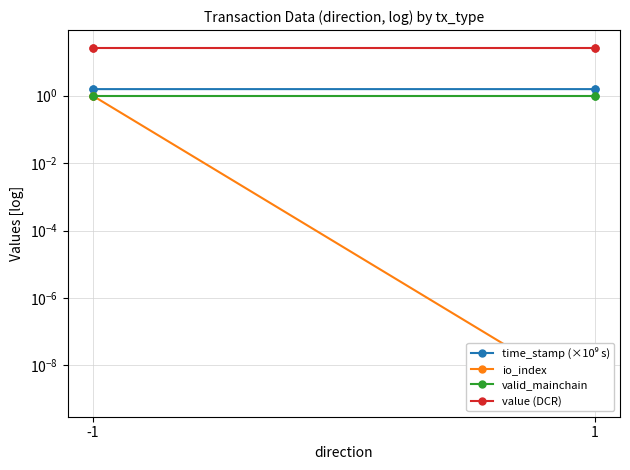

List the series in order of their peak value, lowest first.

io_index, valid_mainchain, time_stamp (×10⁹ s), value (DCR)